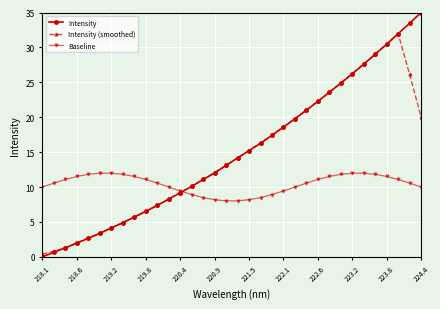

What is the value of the Intensity point at the 17th from the left?

13.1